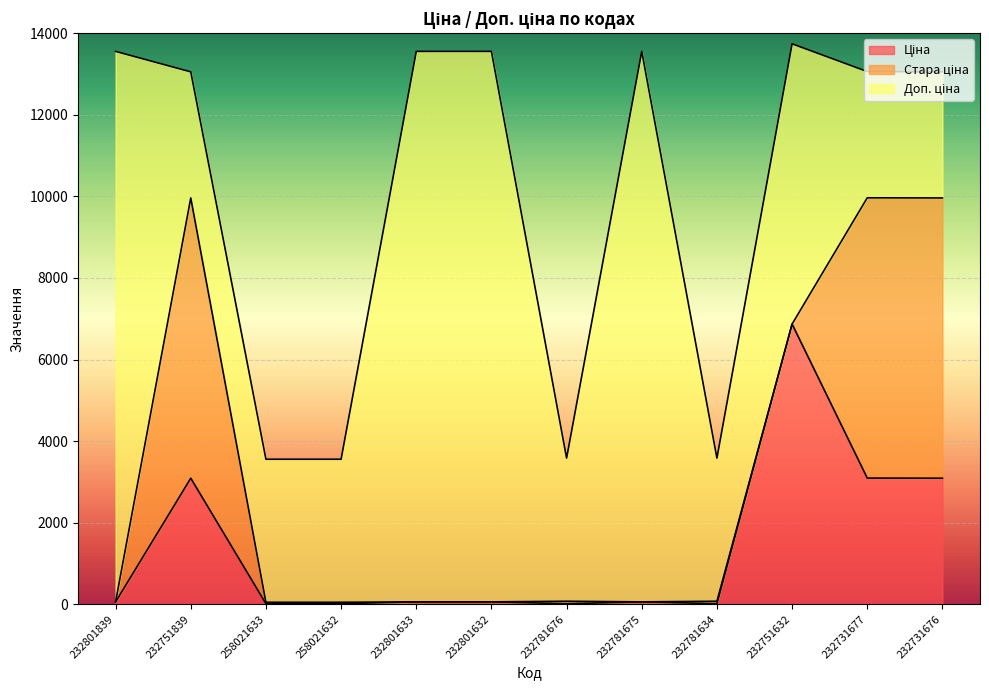

True or false: Ціна has more than 0 interior local peaks.

True